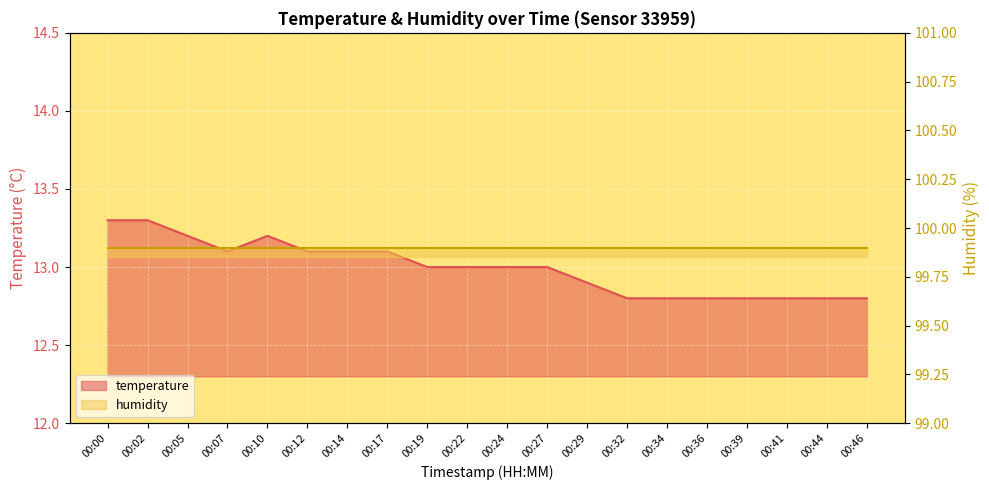

Where is the data nearest to the value 13?

00:19